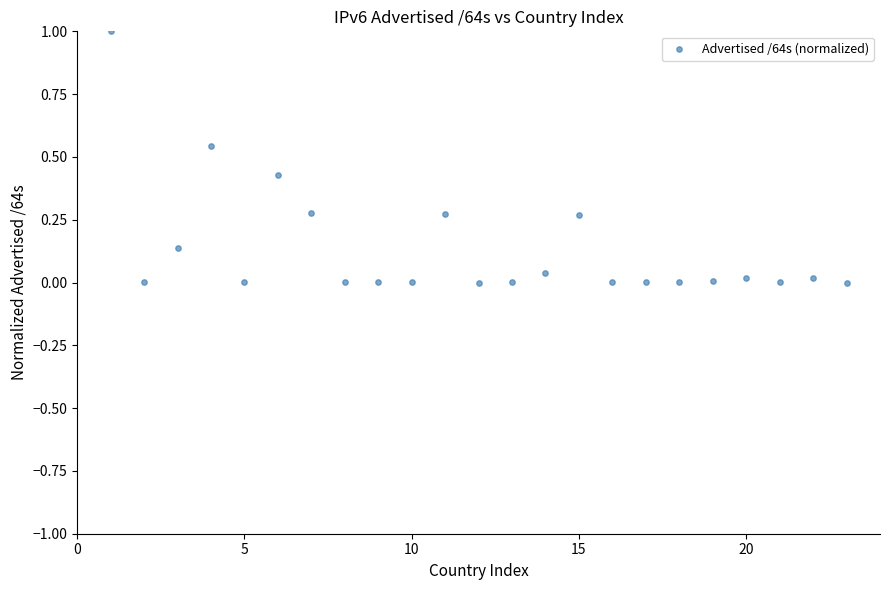

What is the range of X values (max minus min)?

22.0